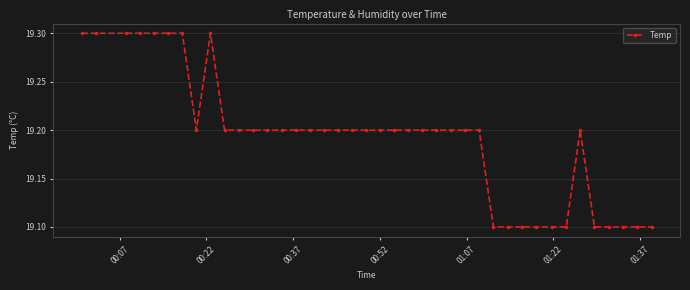

What is the maximum value shown in the chart?

19.3